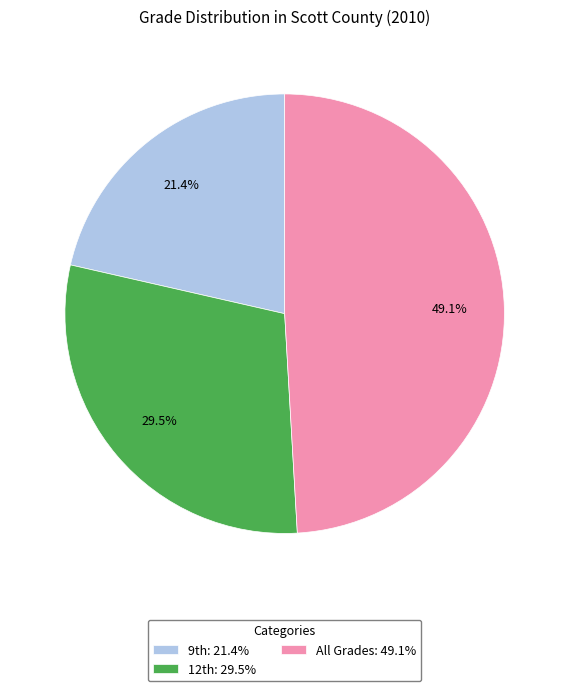

How many slices are in this pie chart?

3